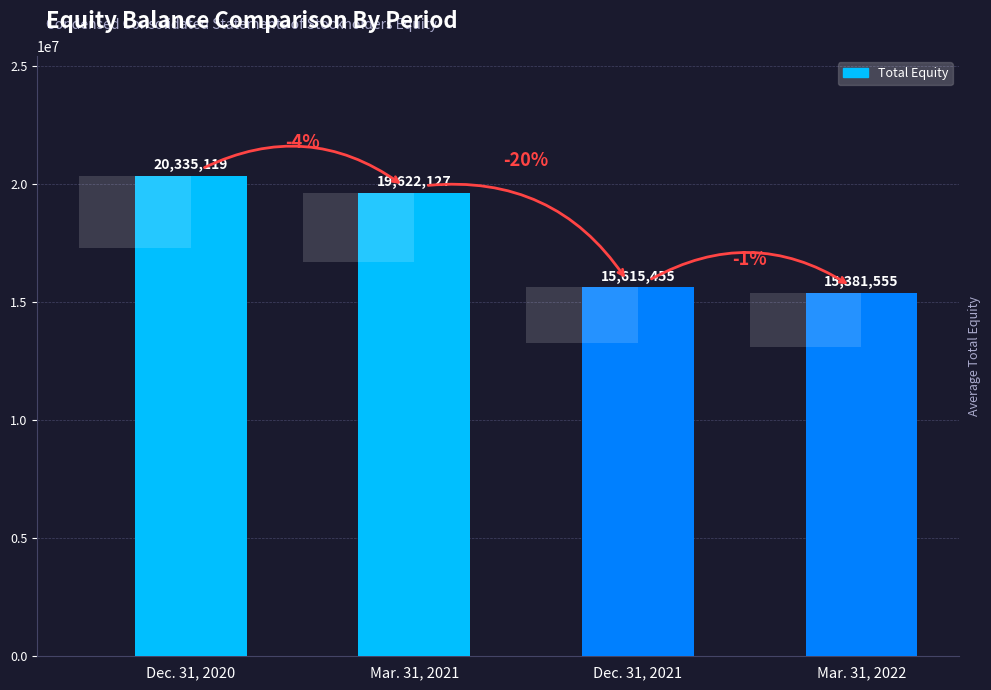

Between Mar. 31, 2022 and Mar. 31, 2021, which is larger?

Mar. 31, 2021